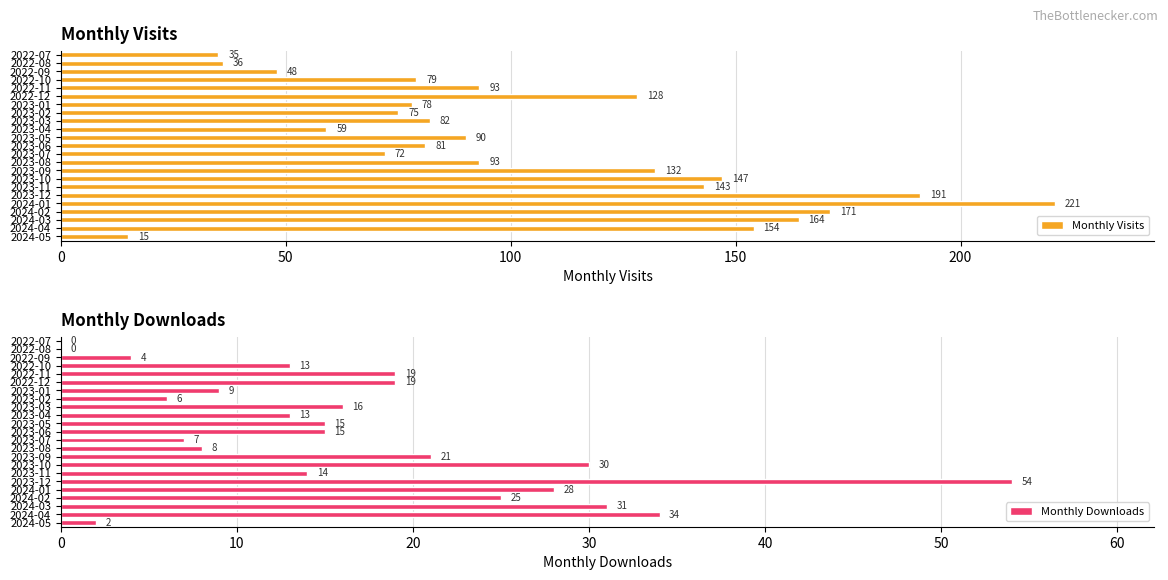

Which series has the largest range (max minus min)?

Monthly Visits